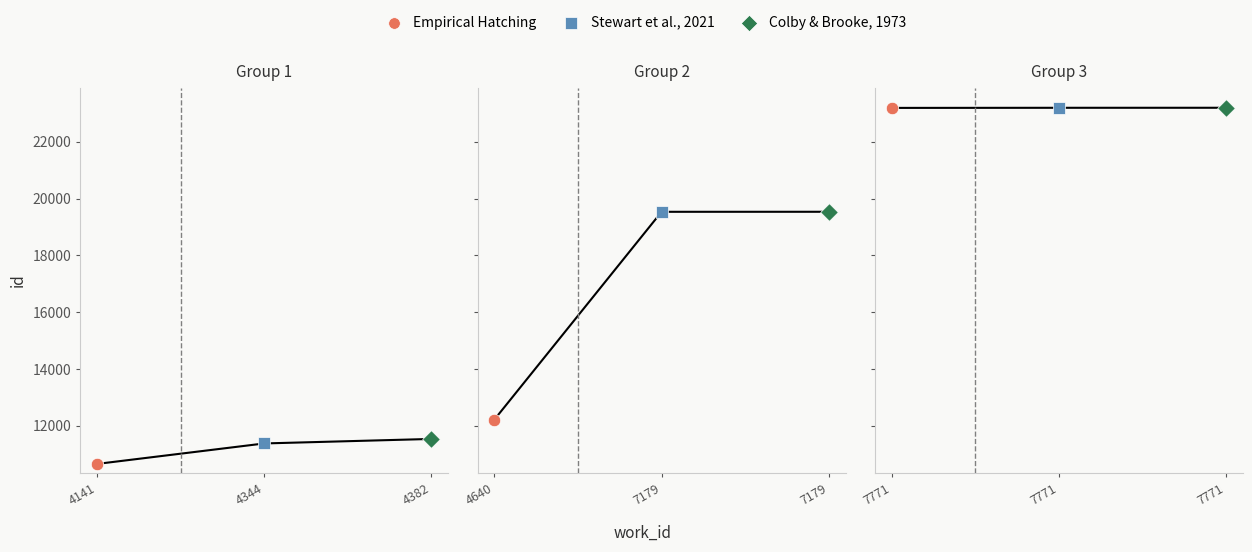

Between 4382 and 4141, which is larger?

4382